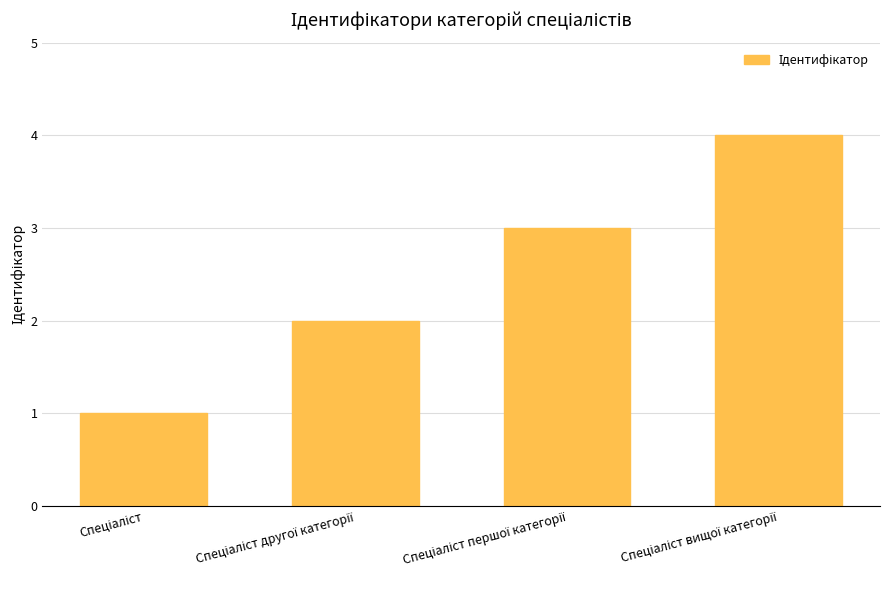

Does the chart contain any negative values?

No